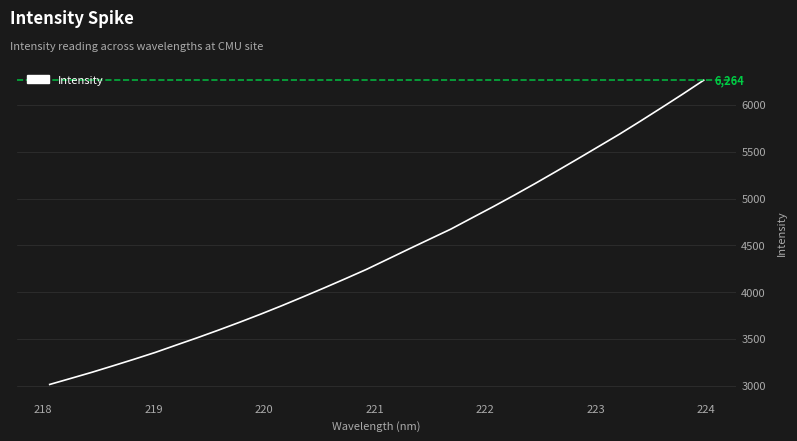

What is the greatest value displayed?

6264.2